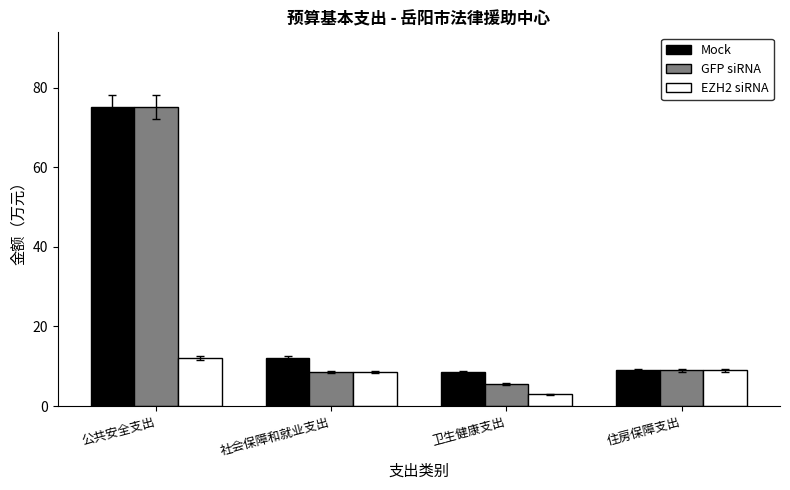

At which label is Mock closest to 41?

社会保障和就业支出